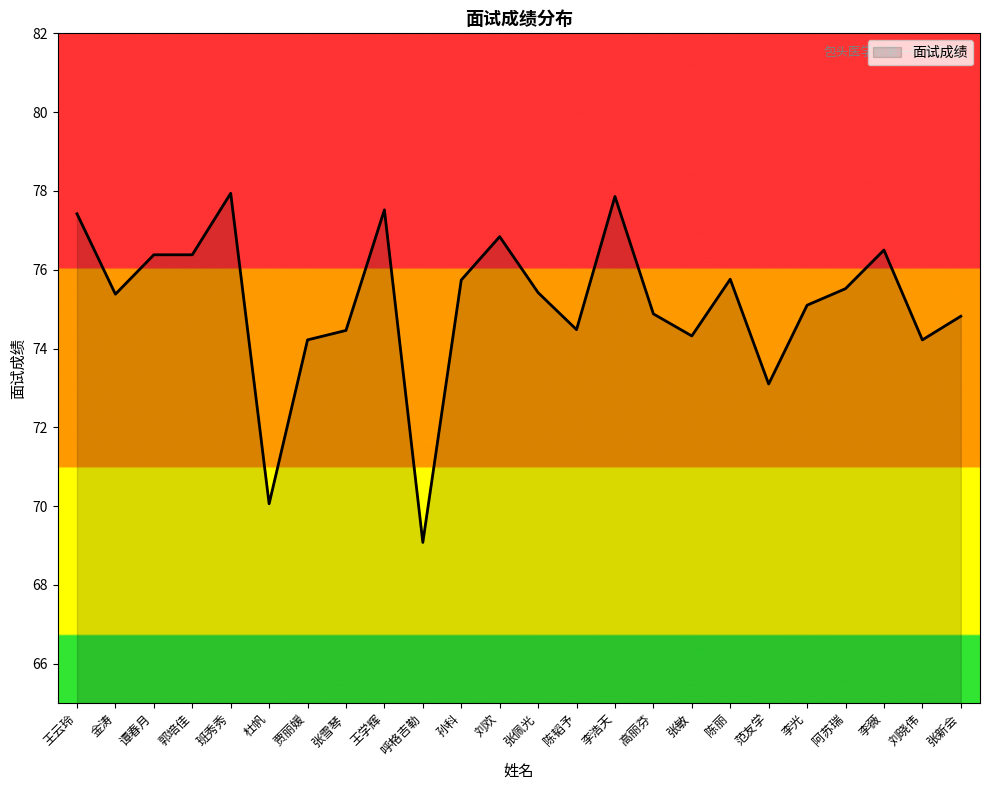

At which label is the value closest to 73?

范友学